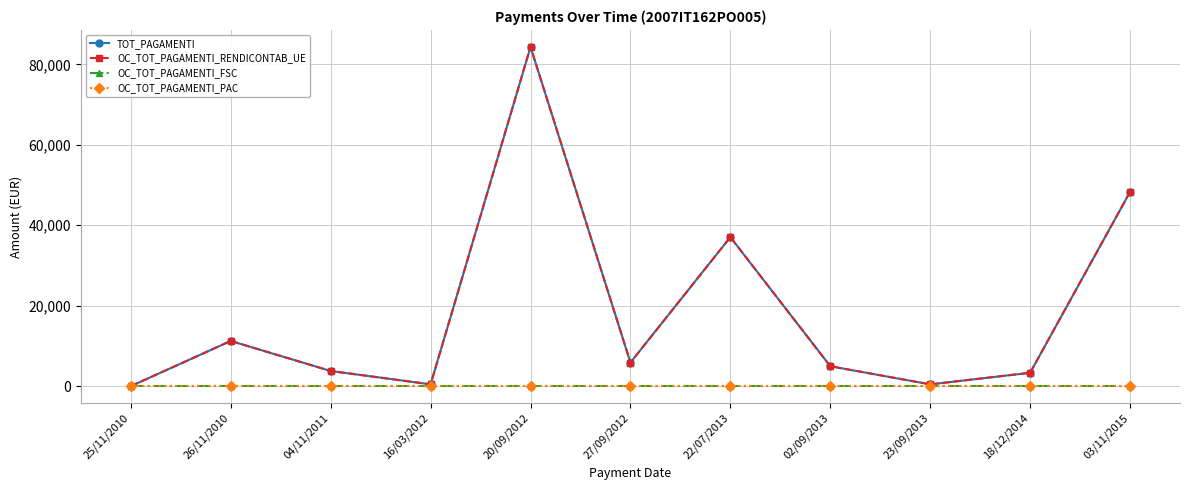

True or false: OC_TOT_PAGAMENTI_FSC and OC_TOT_PAGAMENTI_PAC cross at least once.

False